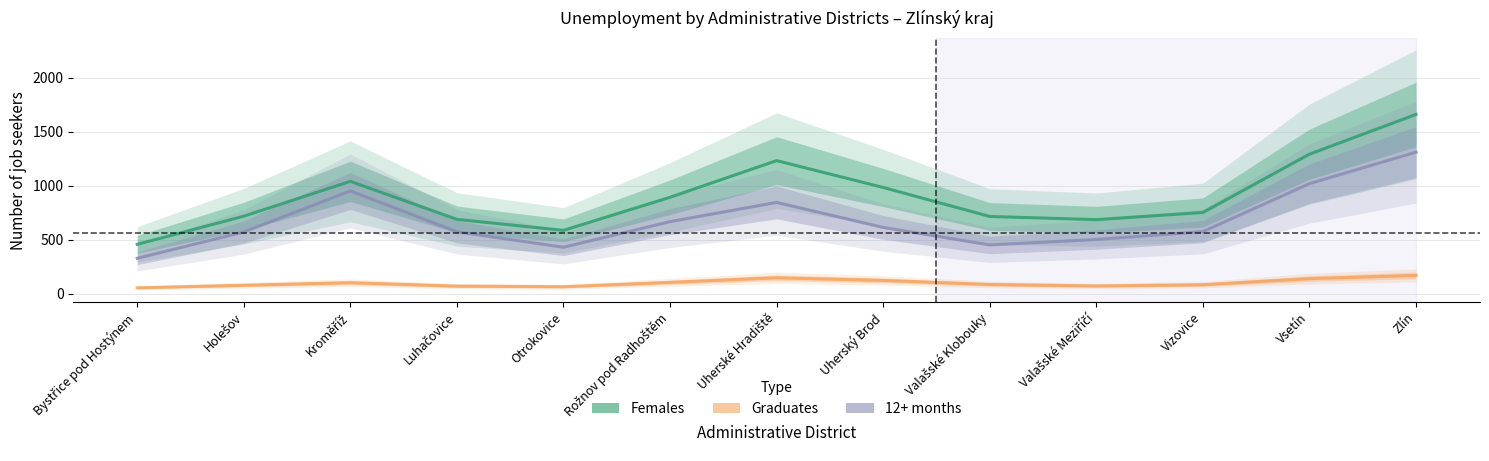

True or false: Females has more than 0 points higher than both neighbors.

True